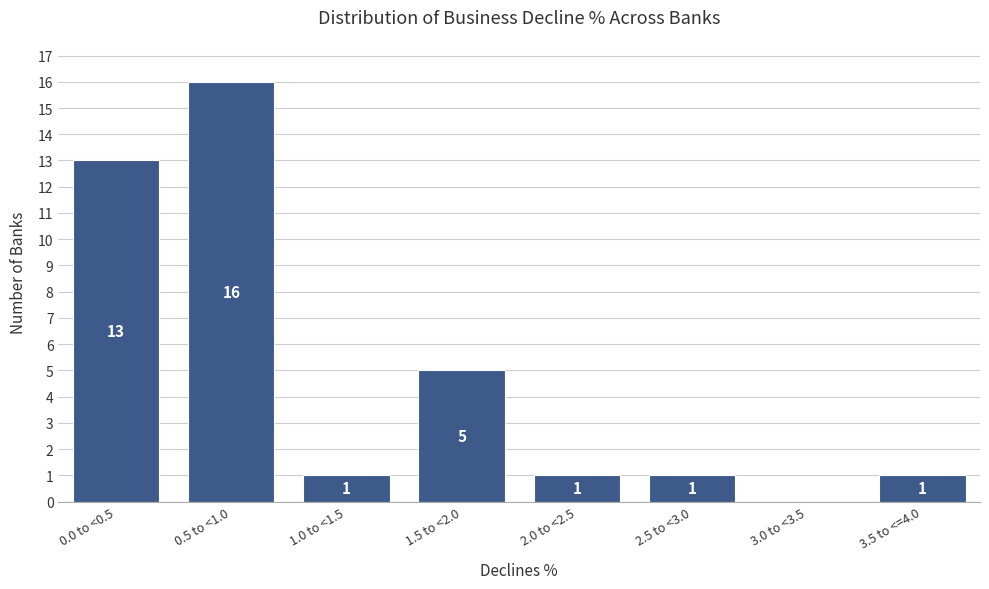

Reading right to left, what are all the values shown in this chart?

3.5 to <=4.0=1	3.0 to <3.5=0	2.5 to <3.0=1	2.0 to <2.5=1	1.5 to <2.0=5	1.0 to <1.5=1	0.5 to <1.0=16	0.0 to <0.5=13